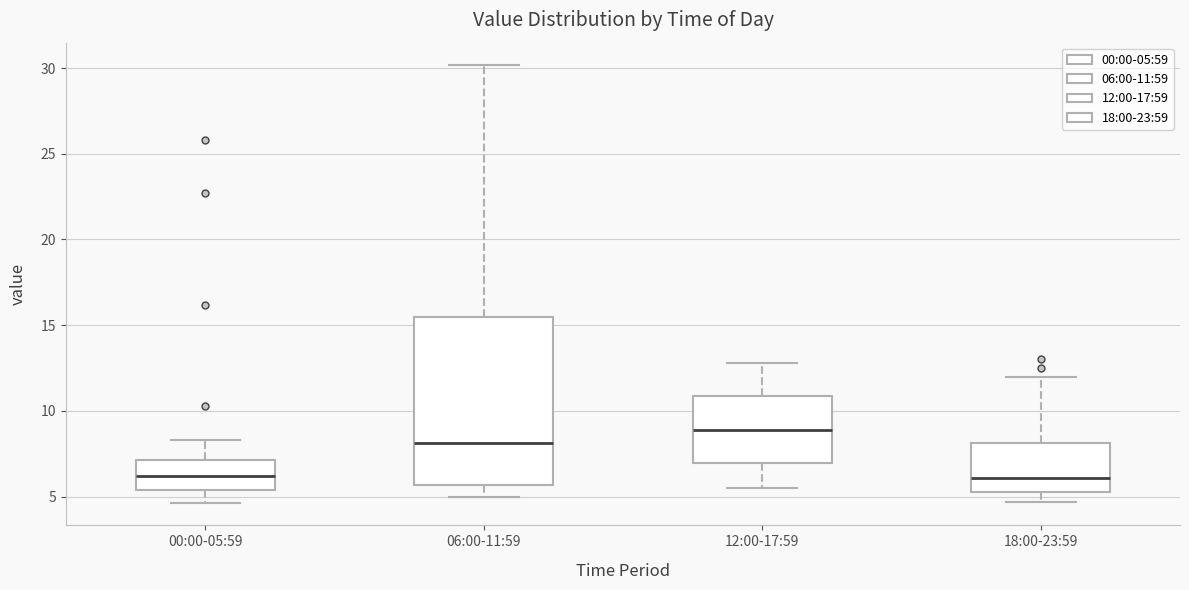

Comparing the boxes themselves (not the whiskers), which one is the tallest?

06:00-11:59